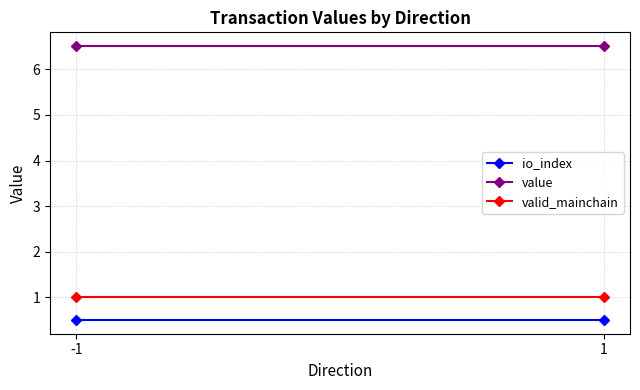

What is the average value of the io_index series?

0.5